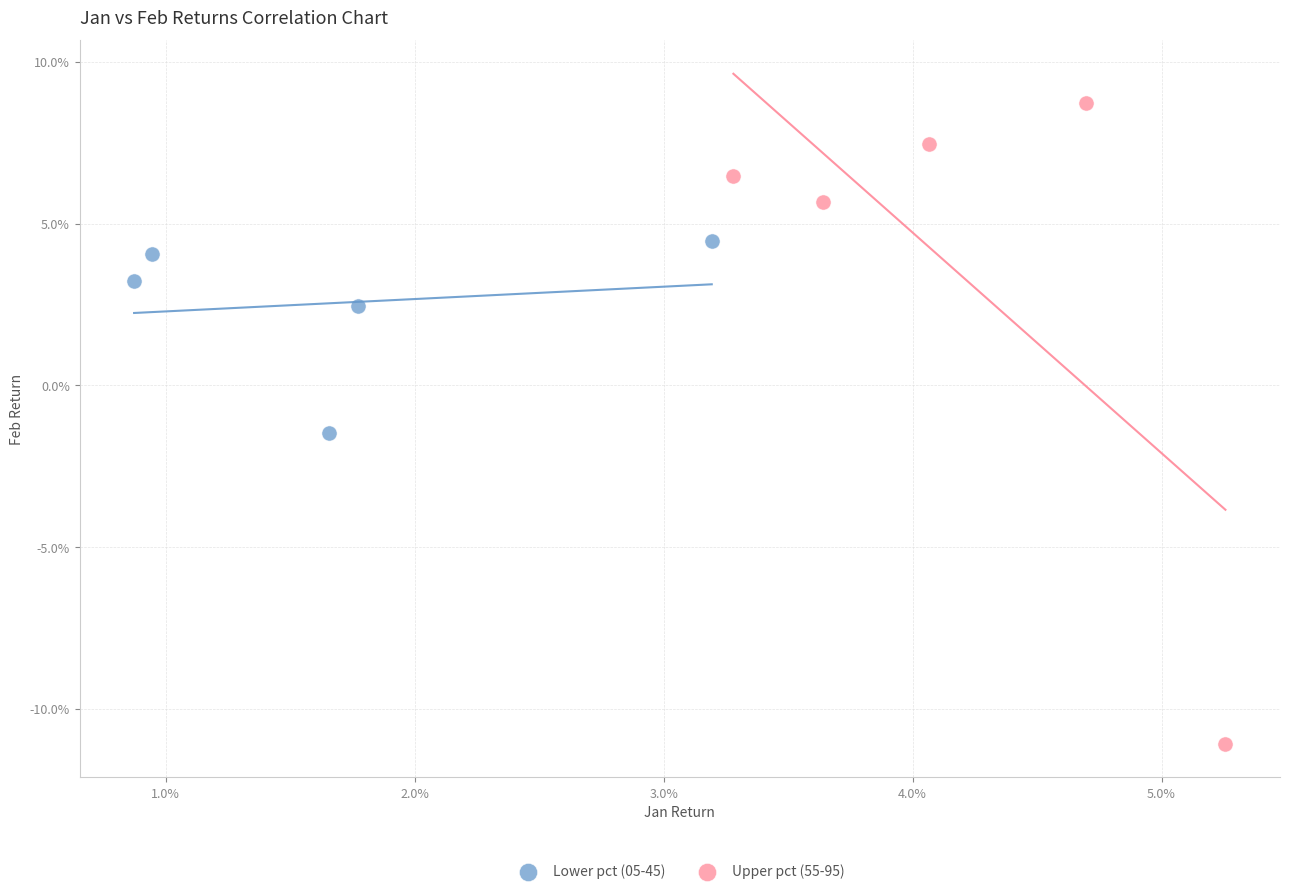

Which series has the largest Y range (max minus min)?

Upper pct (55-95)